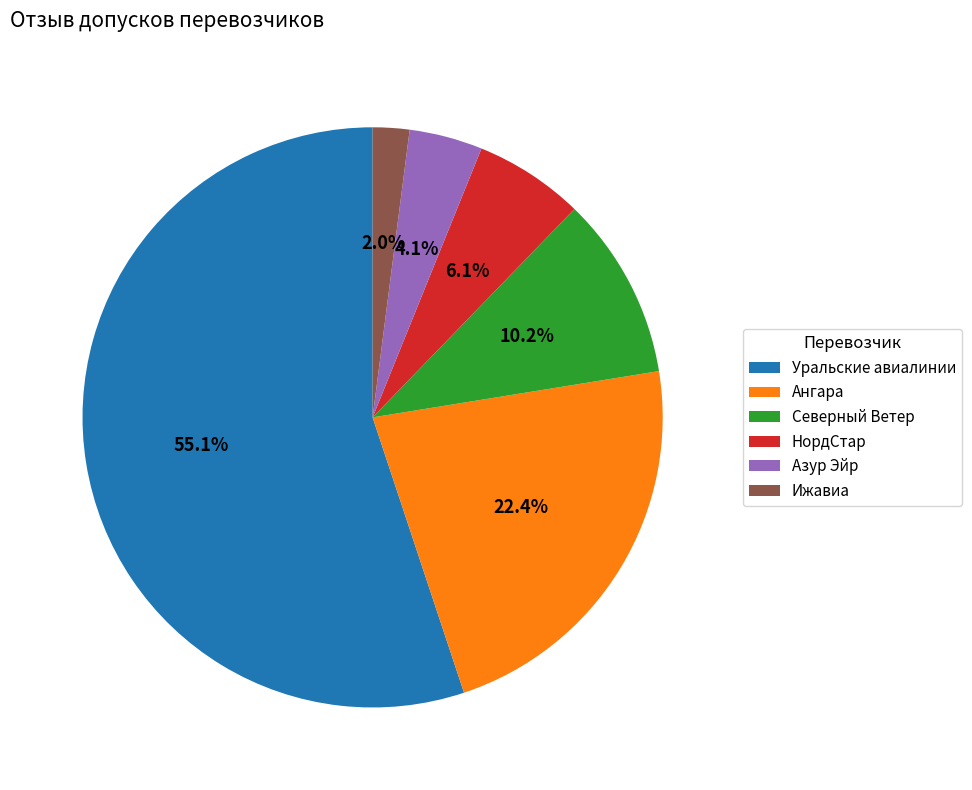

Which slice is the smallest?

Ижавиа